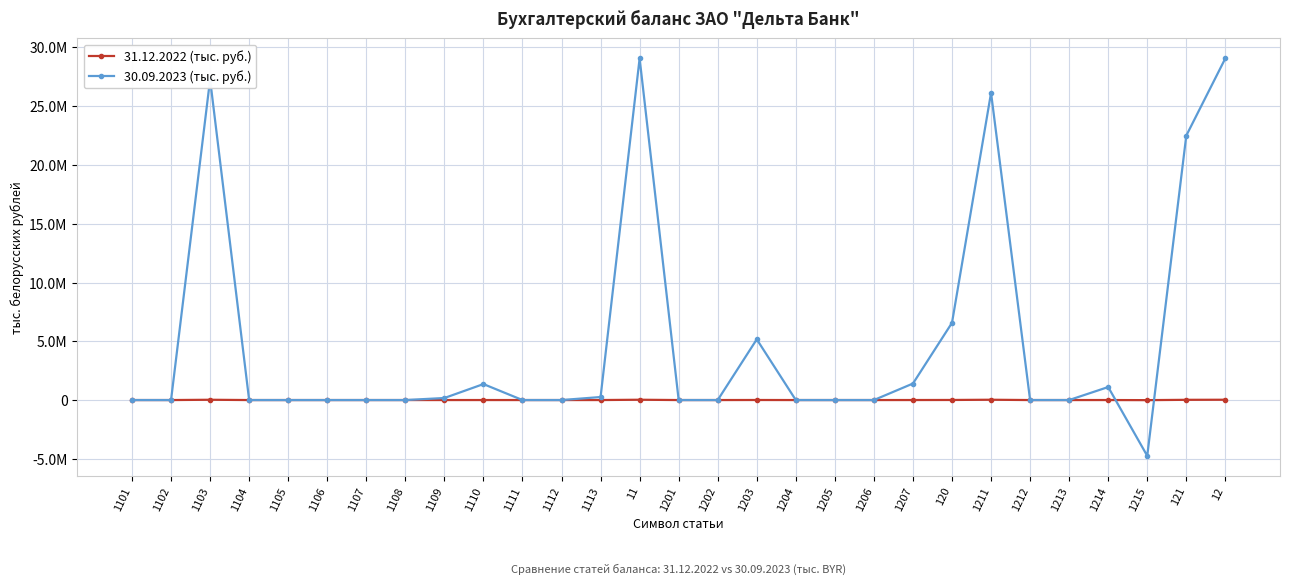

Rank the series by their maximum value, from highest to lowest.

30.09.2023 (тыс. руб.), 31.12.2022 (тыс. руб.)